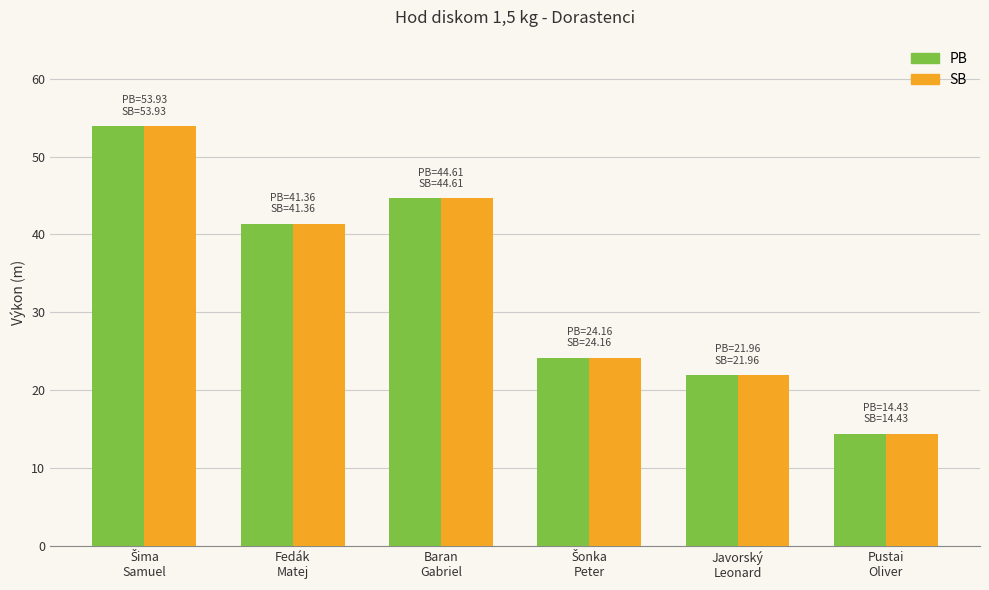

At how many categories does at least one series exceed 38?

3